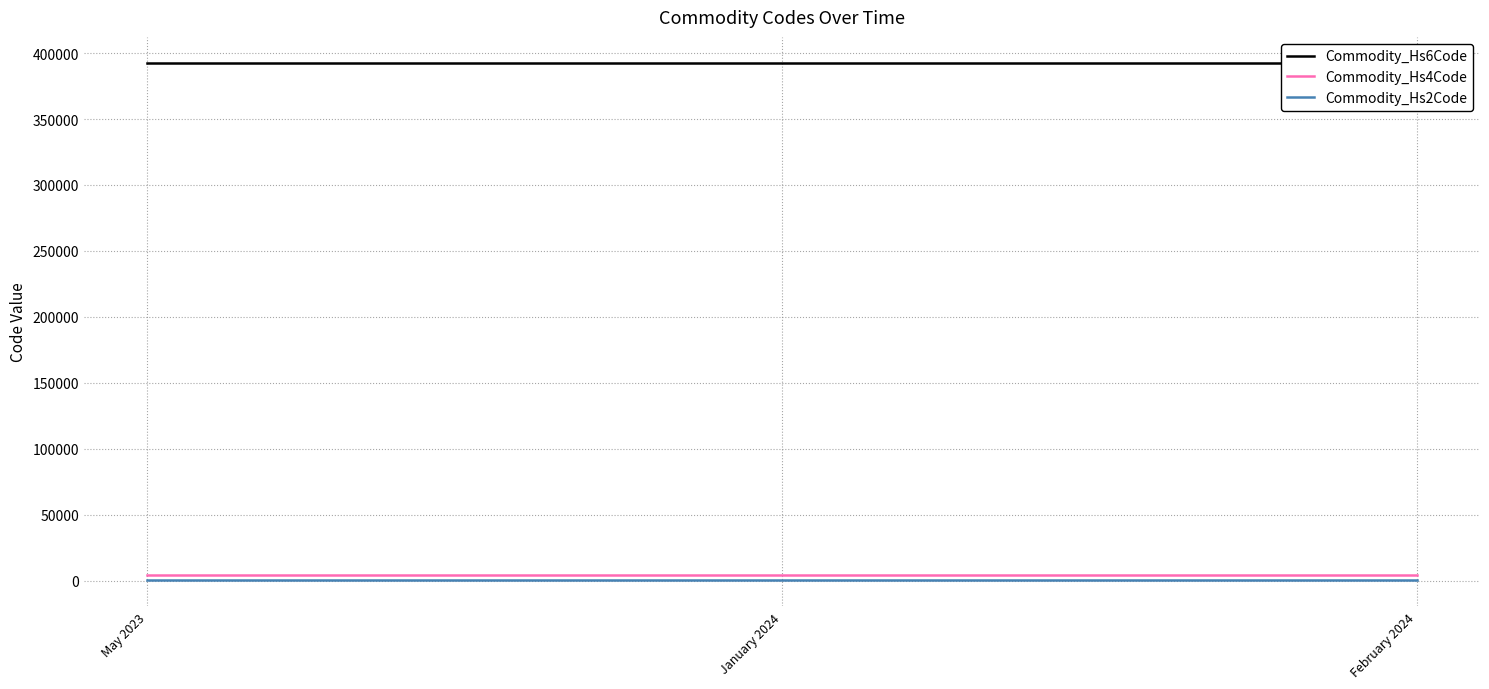

What position from the left is January 2024?

2